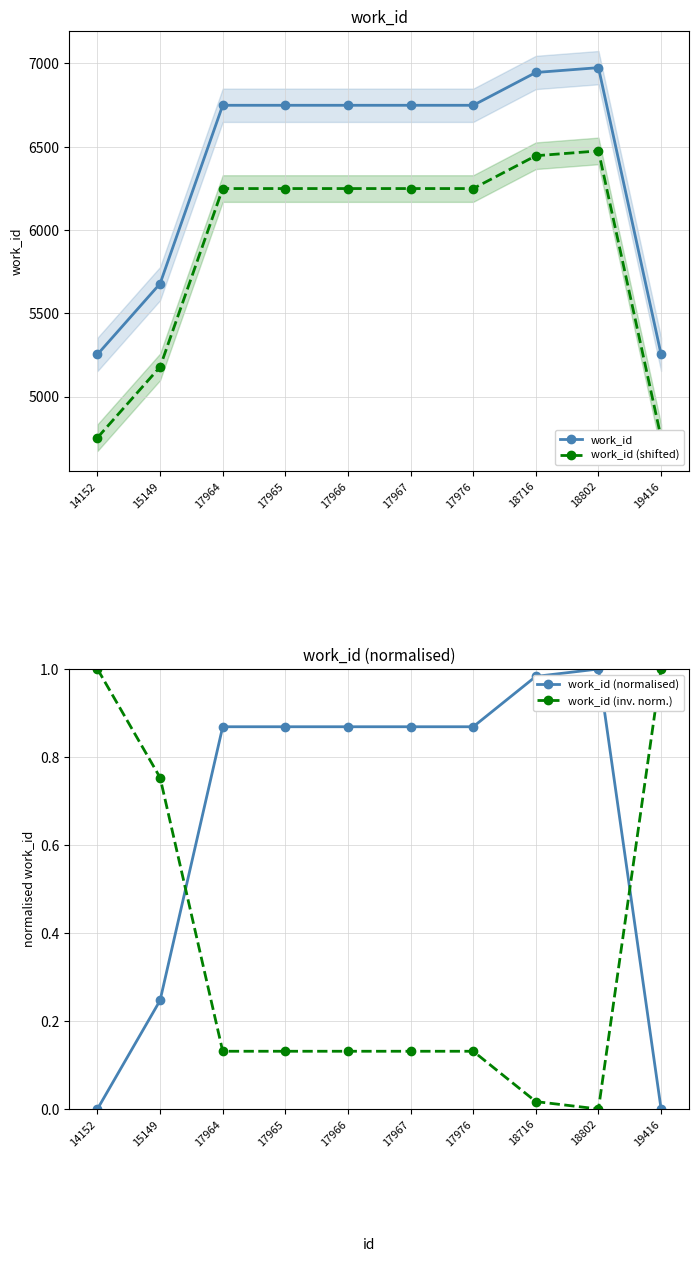

Does the chart have visible grid lines?

Yes